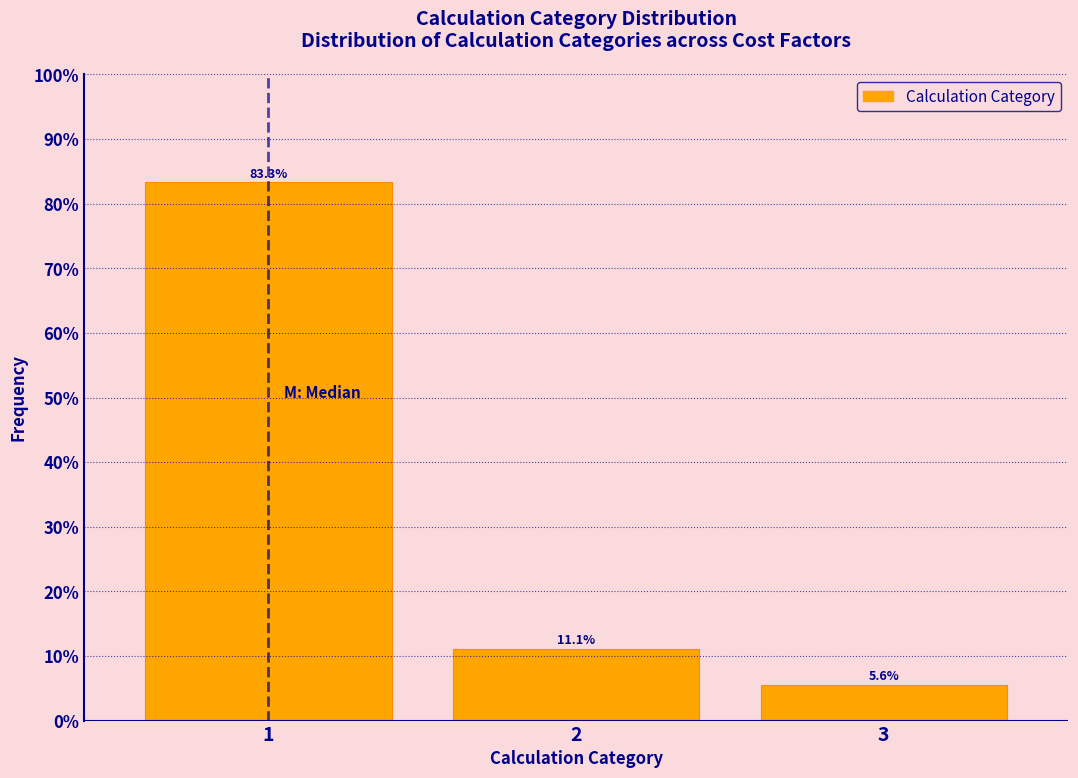

Which range on the x-axis has the tallest bar?

0.5 to 1.5